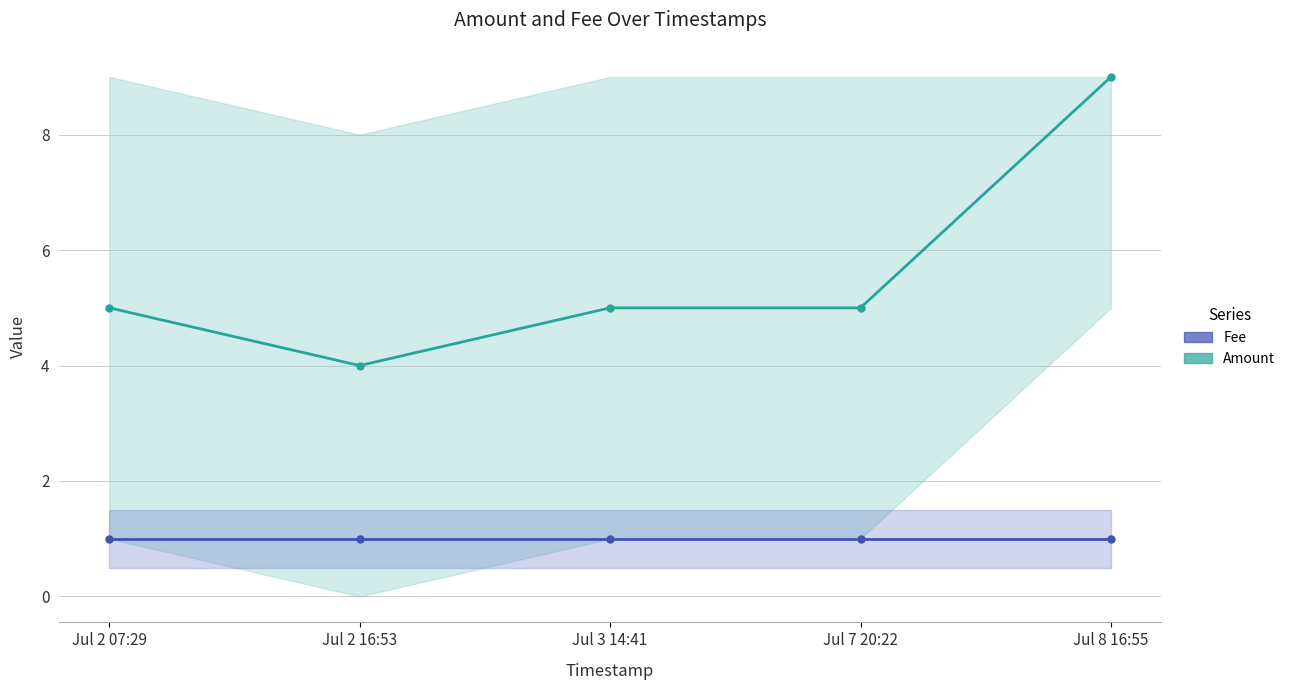

At which label does Fee reach its minimum?

Jul 2 07:29